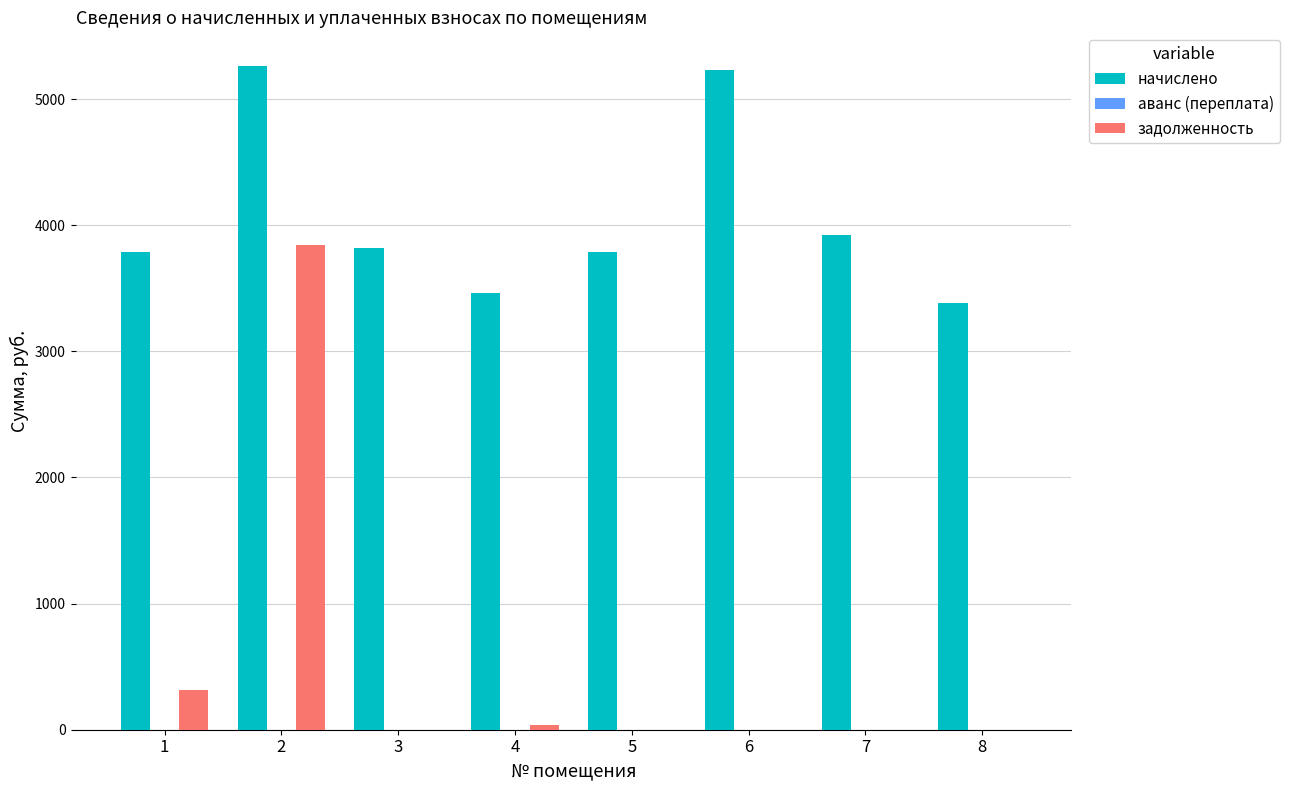

True or false: задолженность has a value of 0.0 at 3.

True